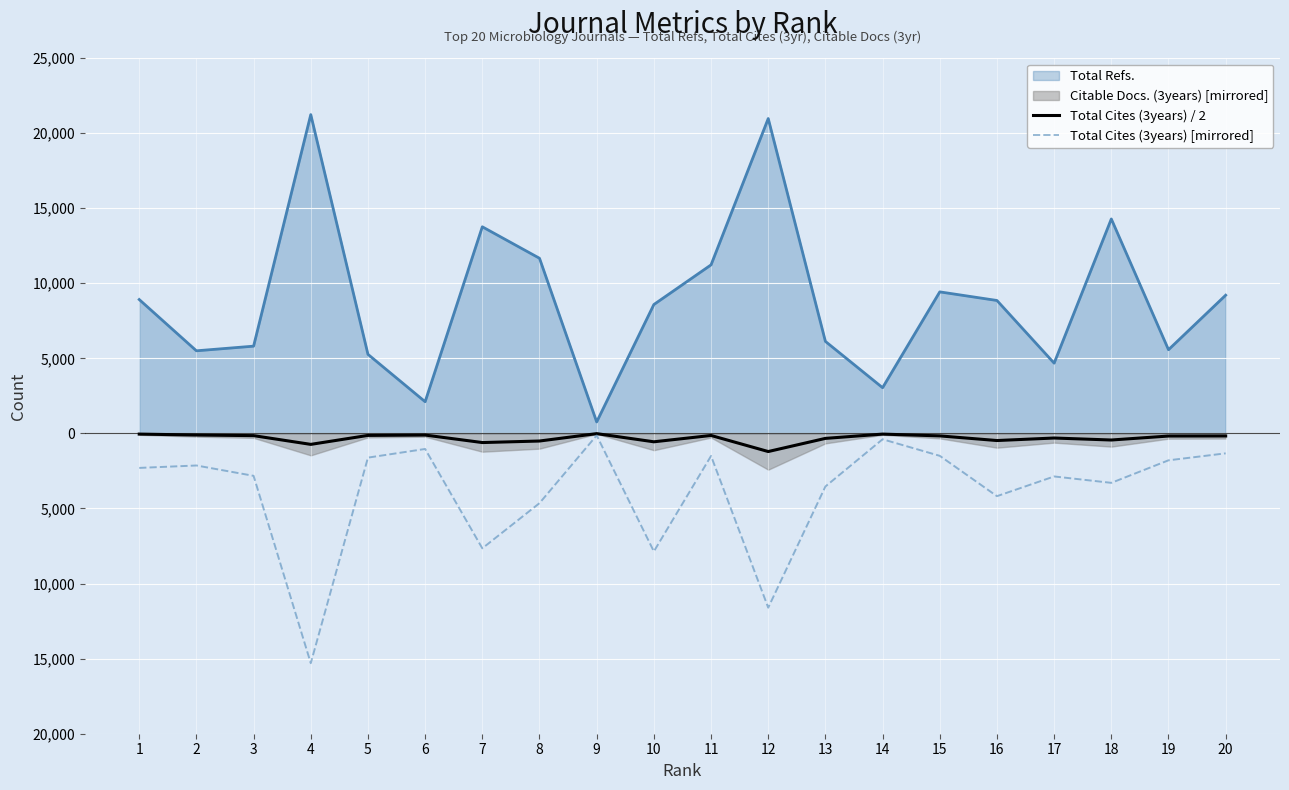

The Total Cites (3years) / 2 series shows -237.6 at 20. True or false?

False